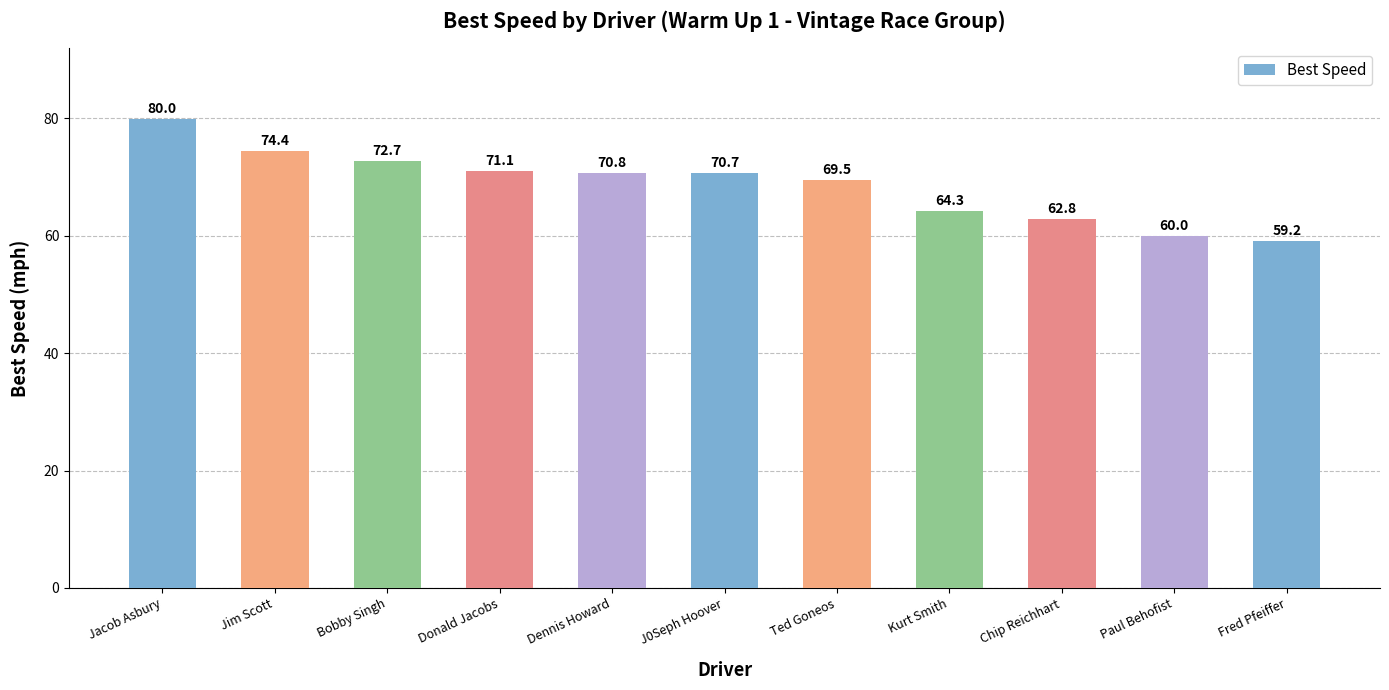

What is the minimum value shown in the chart?

59.2